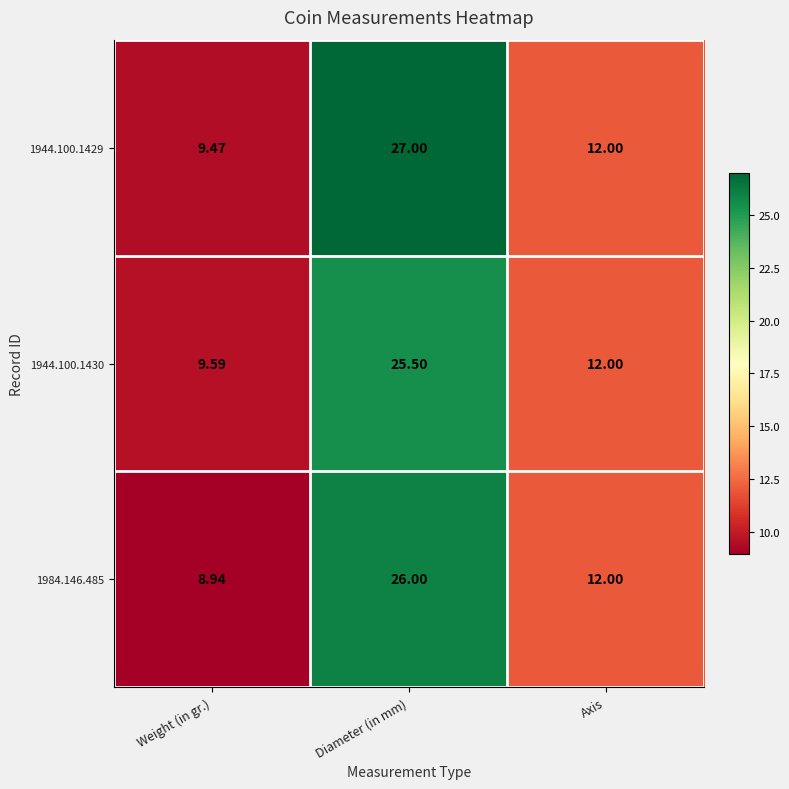

At which category is the sum across all series the highest?

Diameter (in mm)